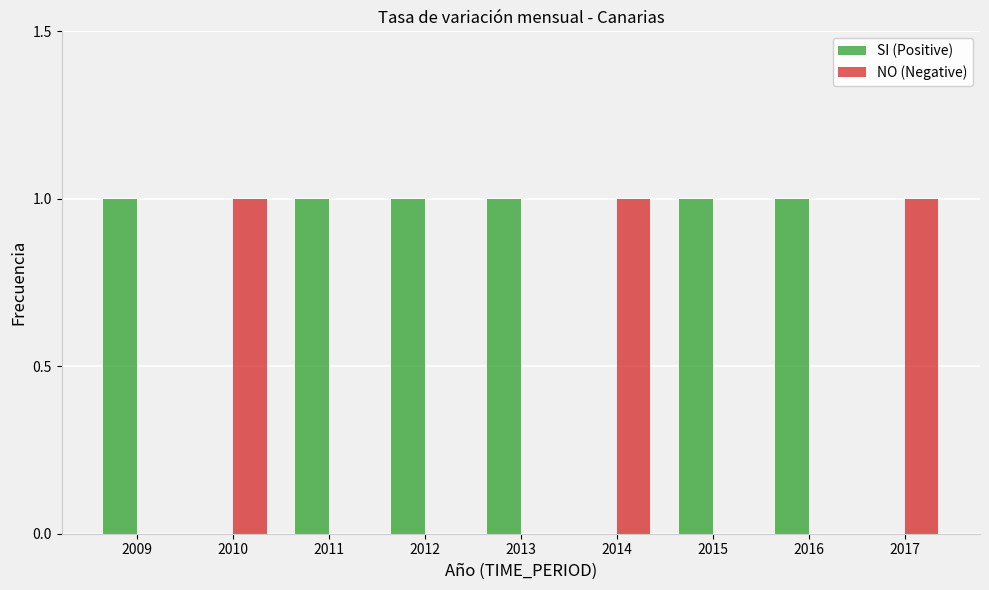

Which series has the largest total across all categories?

SI (Positive)